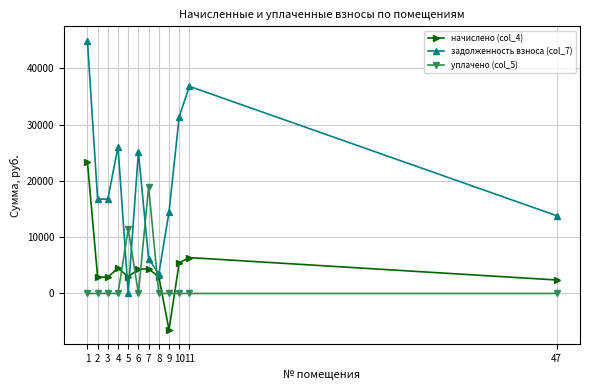

Which series has the largest range (max minus min)?

задолженность взноса (col_7)